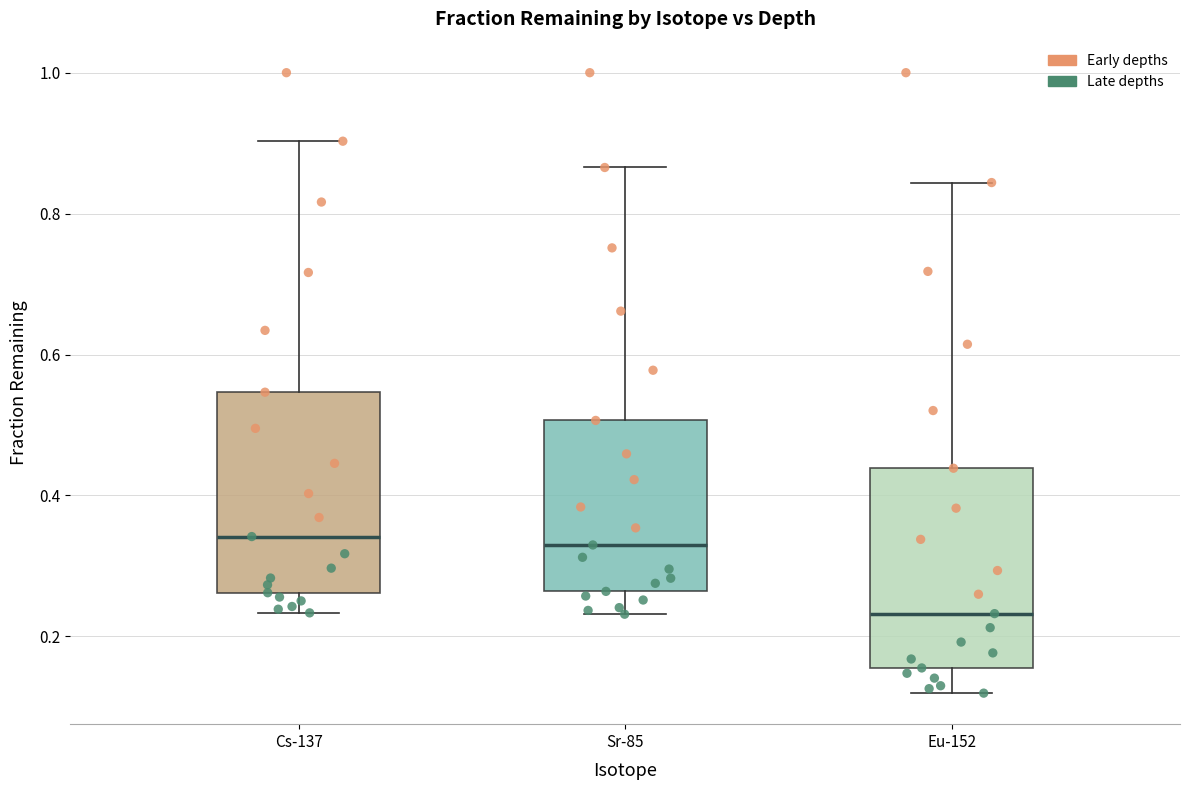

Where is the upper edge of the box for Sr-85 on the y-axis? The values are not printed on the chart, so give them approximately, as read against the axis.

0.50